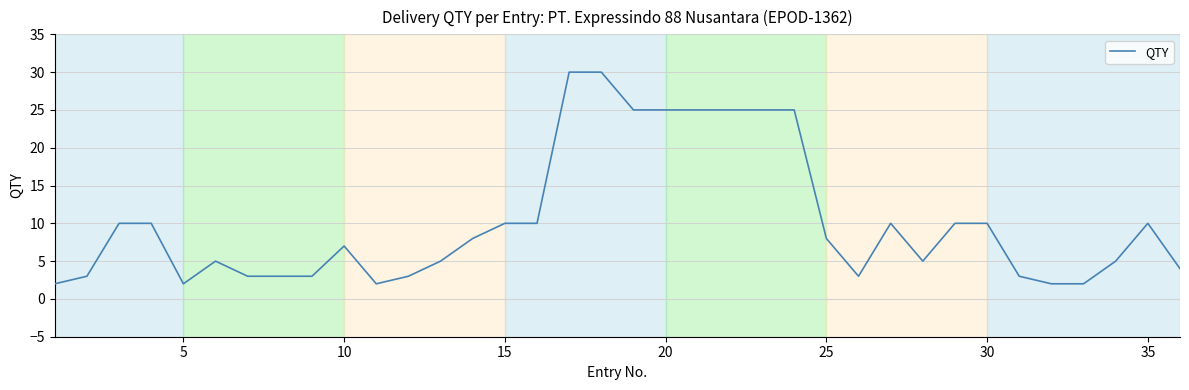

What is the maximum value shown in the chart?

30